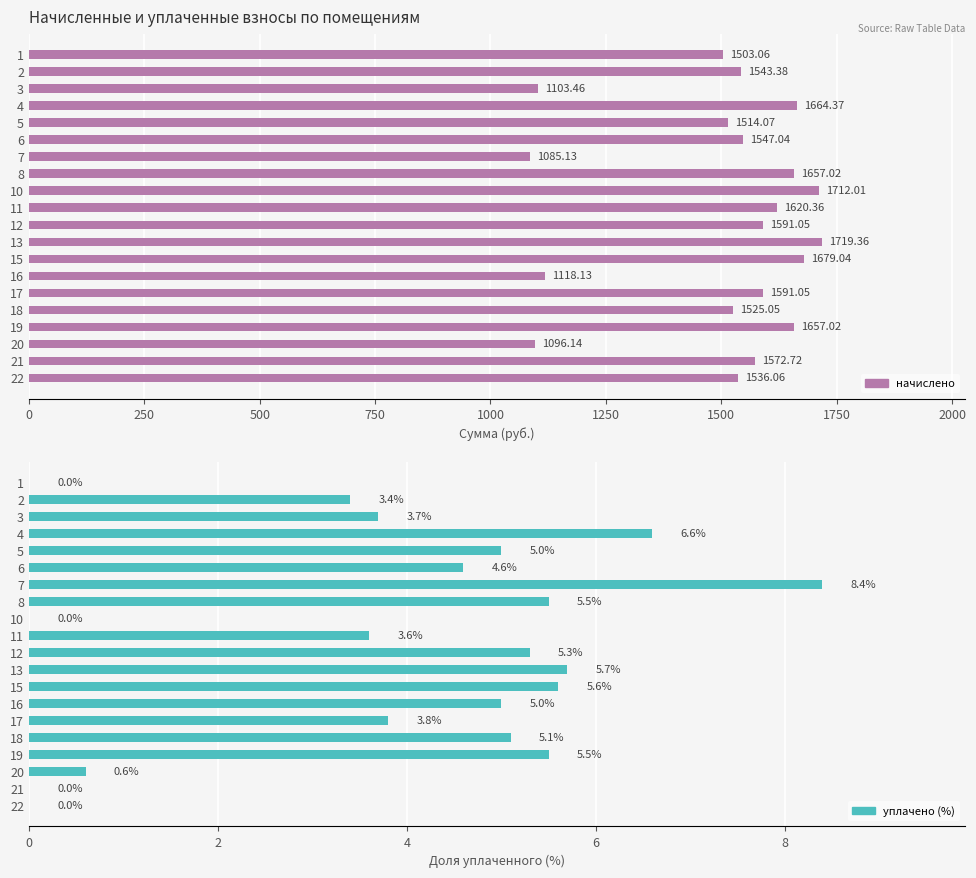

List the series in order of their peak value, highest first.

начислено, уплачено (%)